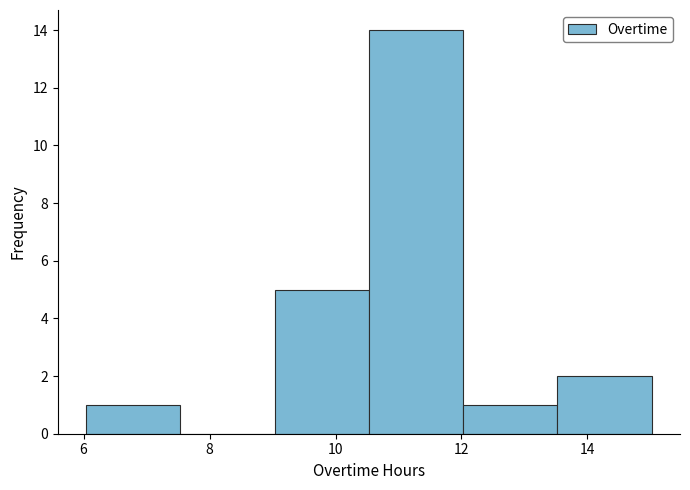

Reading left to right, list every bar in this chart as the range it spans on the x-axis followed by its height. Neither the bar edges nor the heights are printed on the chart, so give them approximately, as read against the axes.

6.0 to 7.6: 1
7.6 to 9.0: 0
9.0 to 10.6: 5
10.6 to 12.0: 14
12.0 to 13.6: 1
13.6 to 15.0: 2